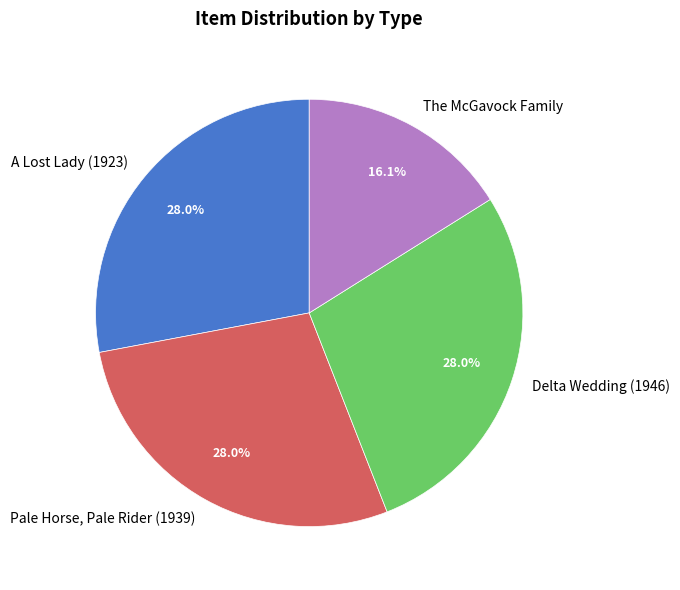

To the nearest percent, what percentage of the pie is Pale Horse, Pale Rider (1939)?

28%